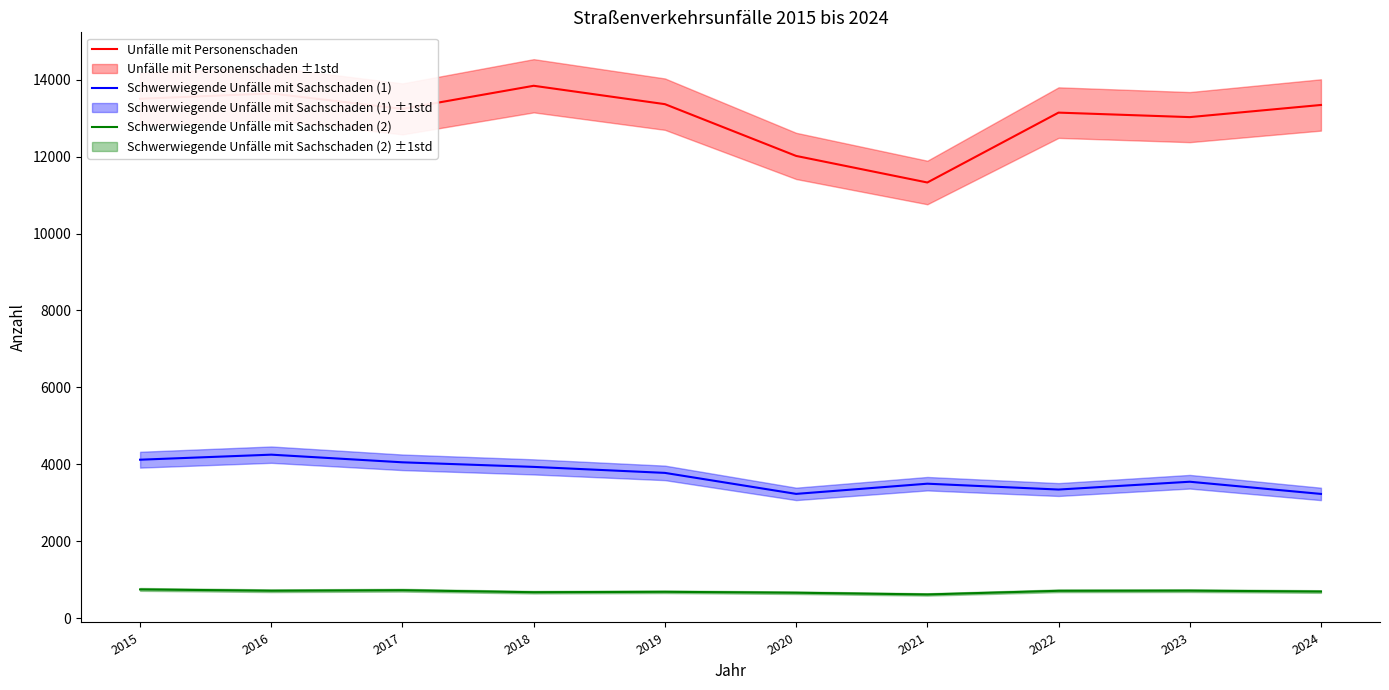

The Schwerwiegende Unfälle mit Sachschaden (2) series shows 710 at 2022. True or false?

True